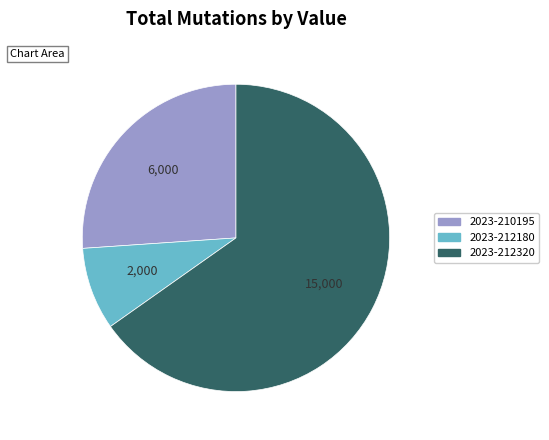

Between 2023-210195 and 2023-212320, which is larger?

2023-212320